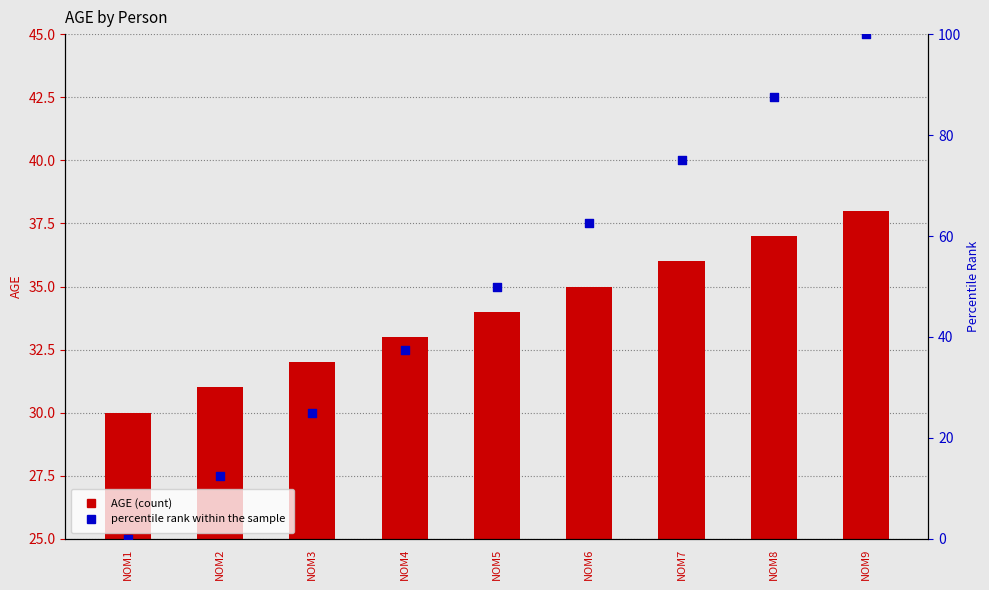

What is the total value across all series at NOM3?

57.0